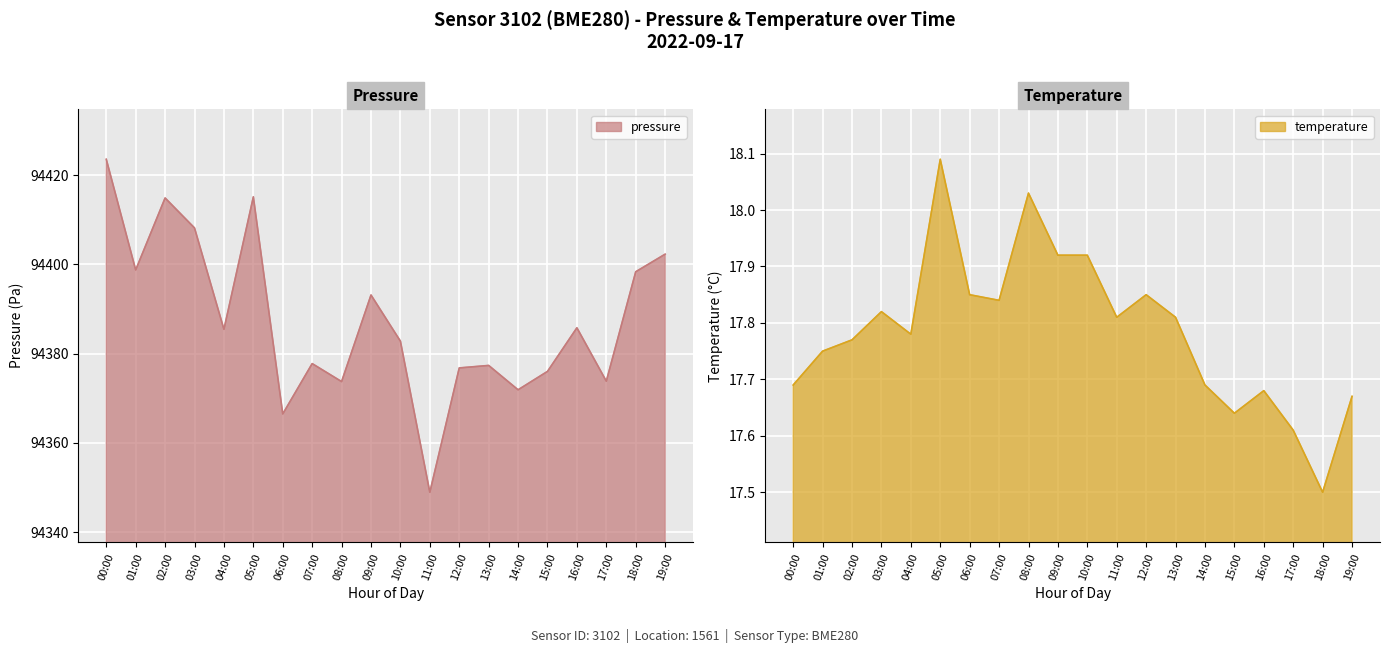

Rank the series by their maximum value, from lowest to highest.

temperature, pressure